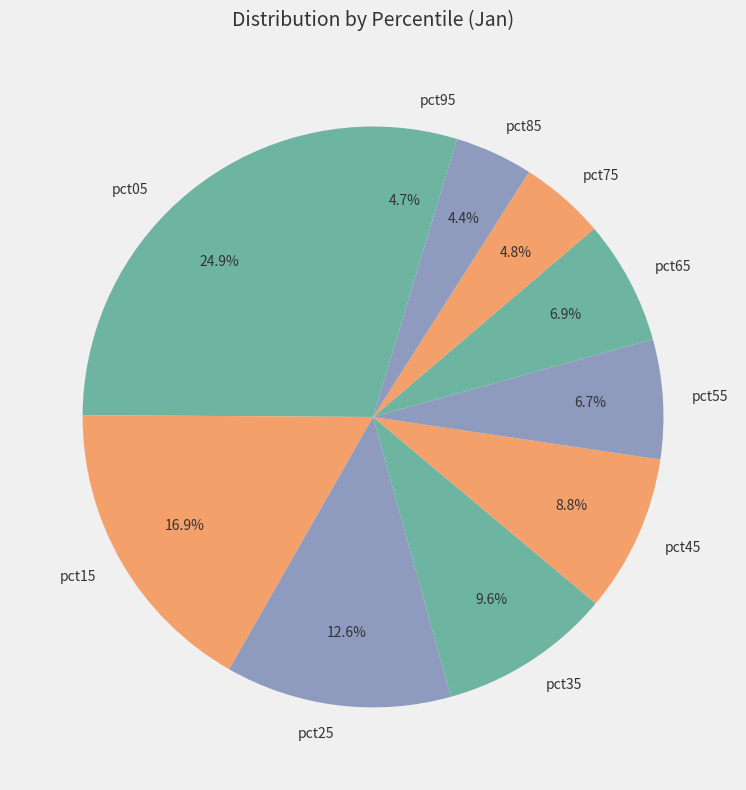

To the nearest percent, what is the difference between the pct65 and pct35 slice percentages?

3%